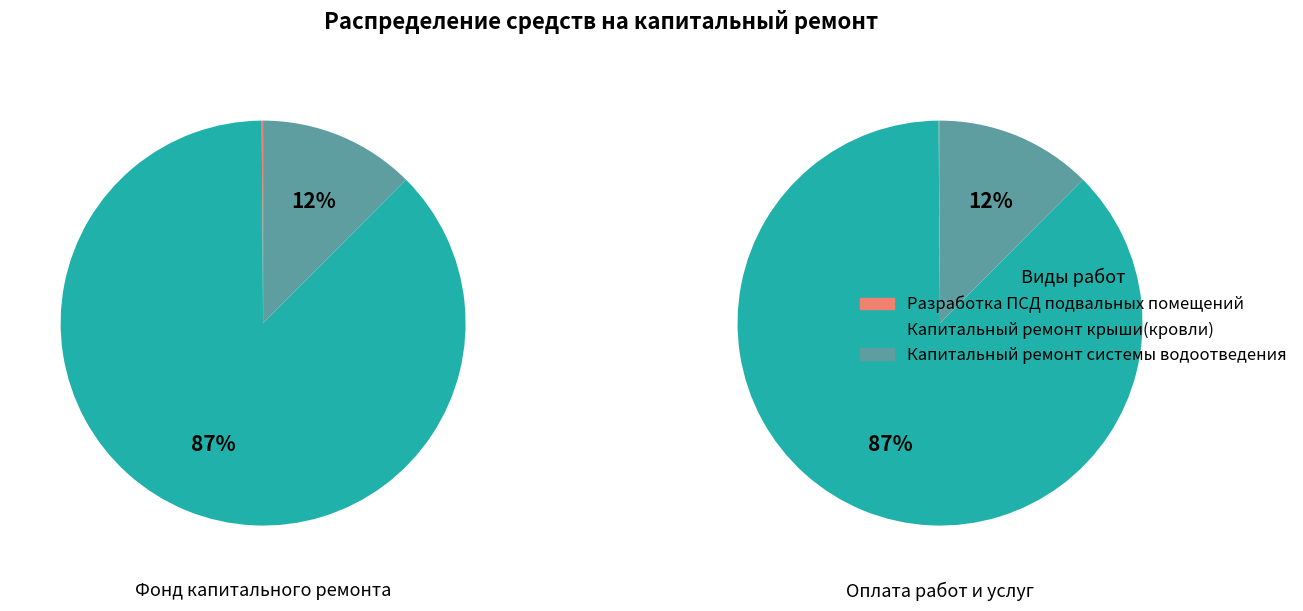

What is the majority slice?

Капитальный ремонт крыши(кровли)